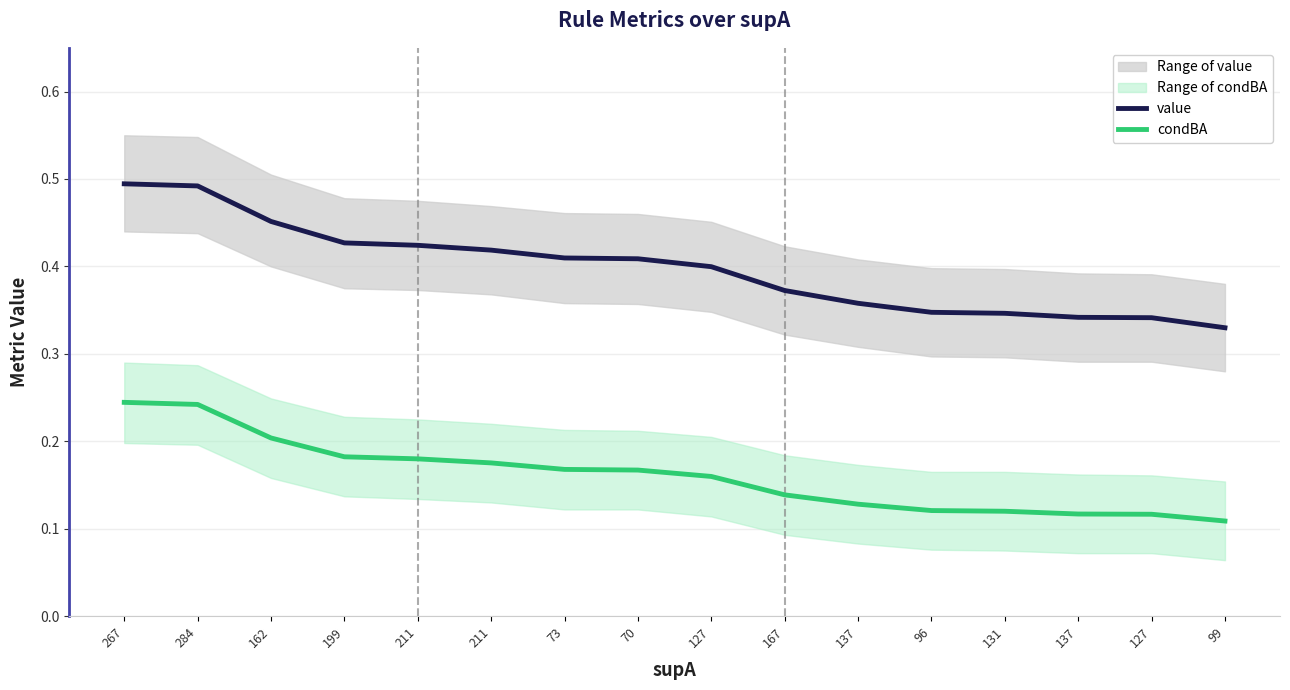

Which series has the largest total across all categories?

value